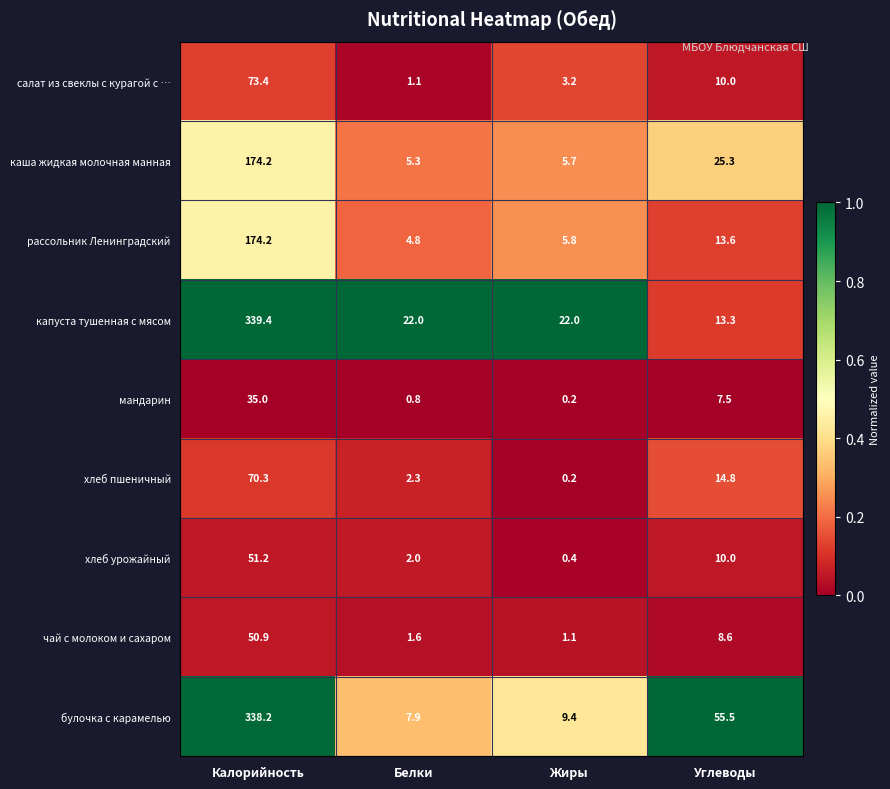

What is the approximate value of хлеб пшеничный at Белки?

2.3